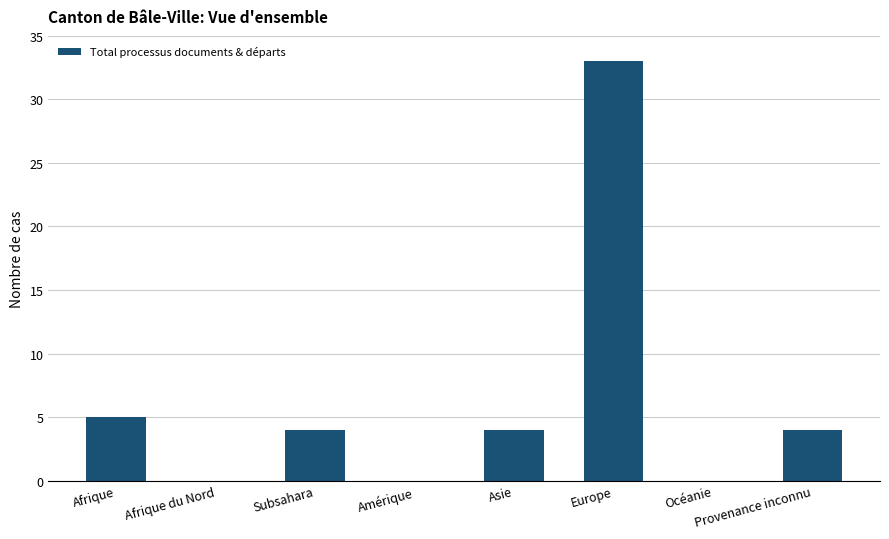

What is the sum of all values?

50